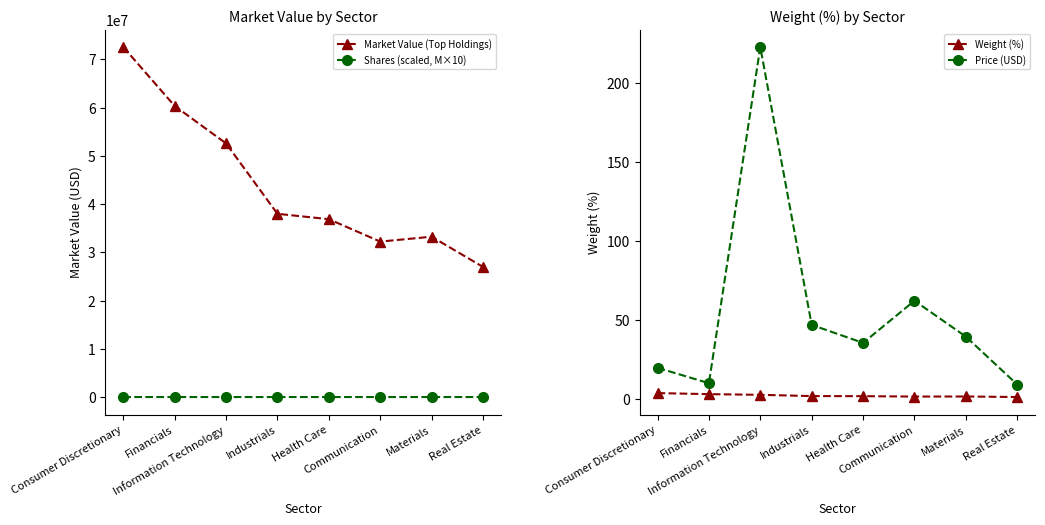

What is the sum of all Price (USD) values?

446.4